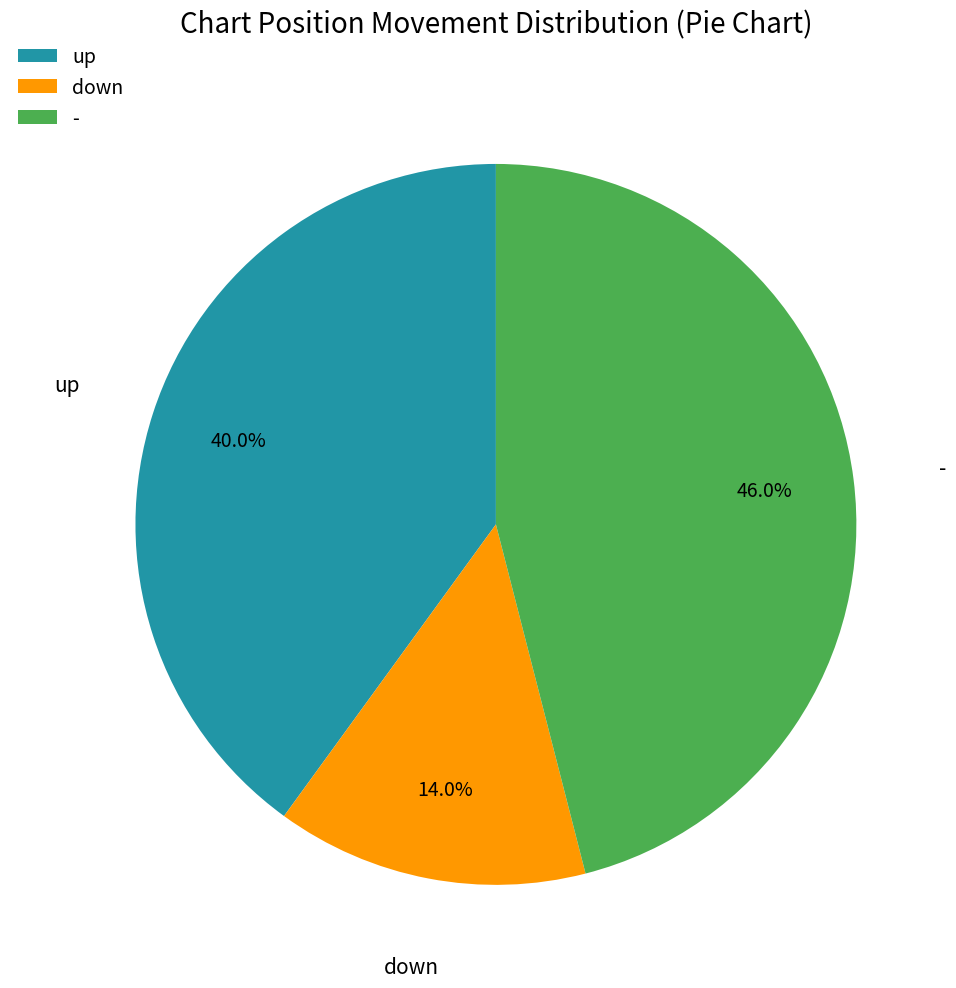

To the nearest percent, what portion does - represent?

46%